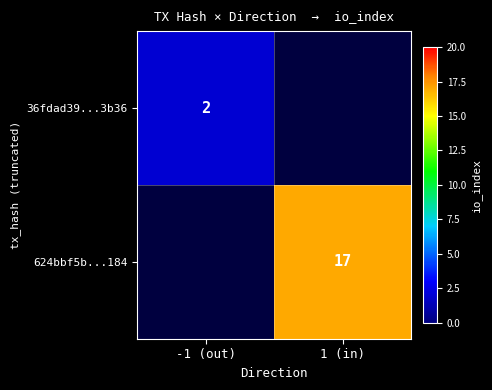

At how many categories does at least one series exceed 12?

1